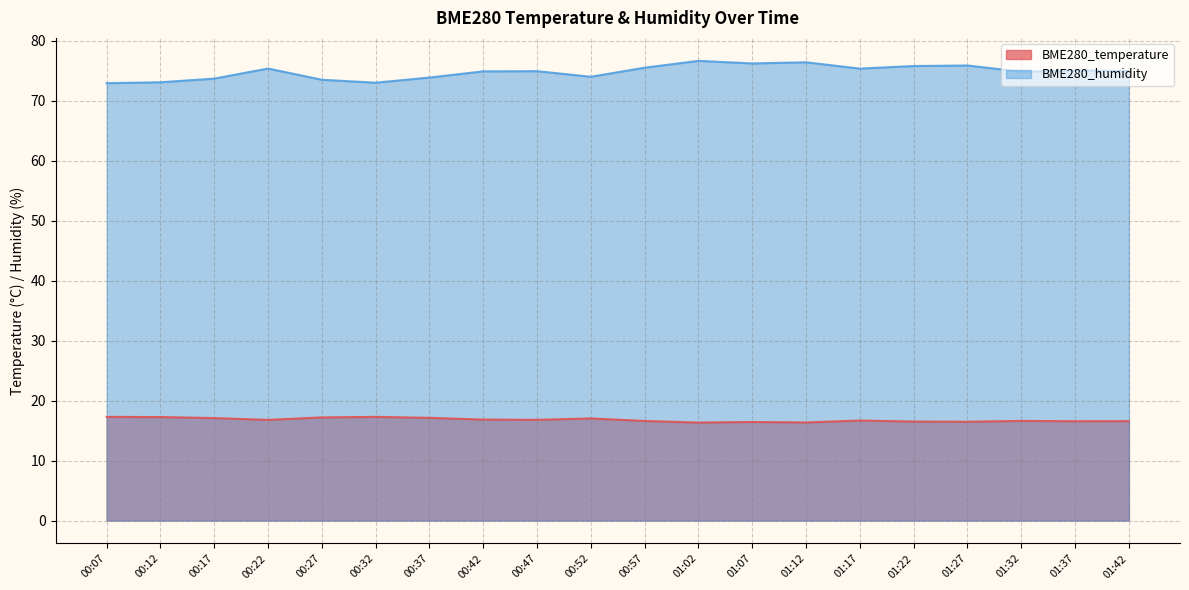

At which category does BME280_humidity reach its first local valley?

00:32